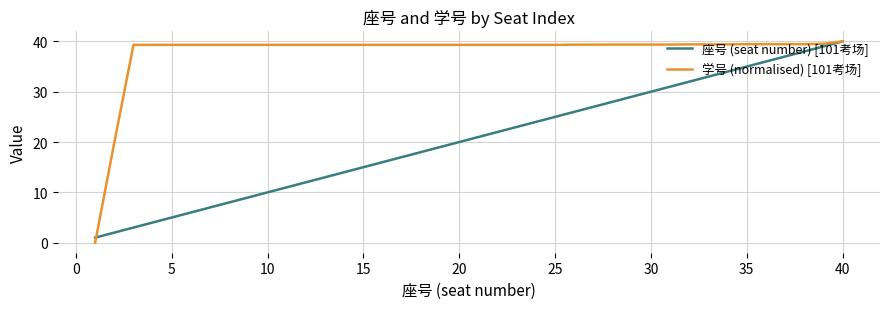

List the series in order of their overall mean, highest first.

学号 (normalised) [101考场], 座号 (seat number) [101考场]